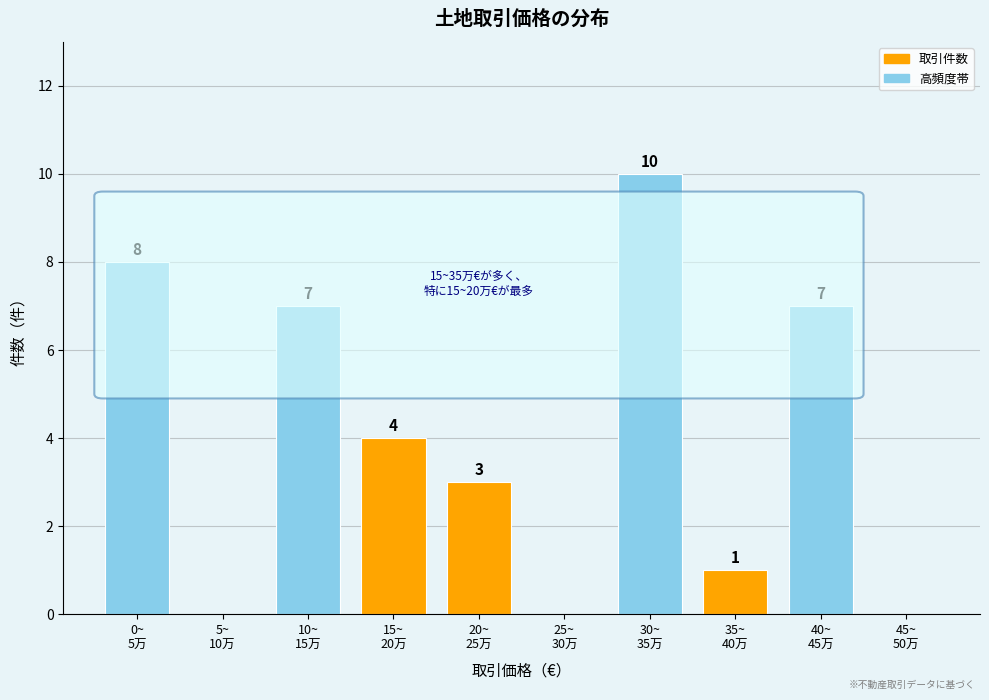

How many values are between 0 and 7?

8